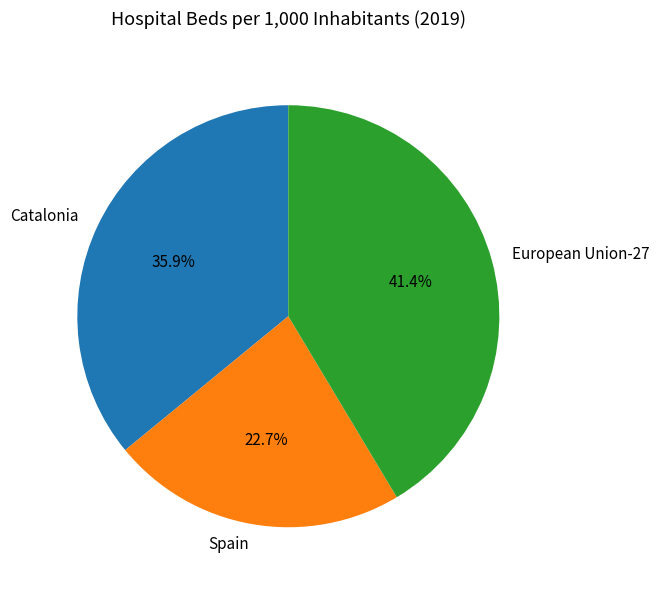

To the nearest percent, what percentage of the pie is Catalonia?

36%